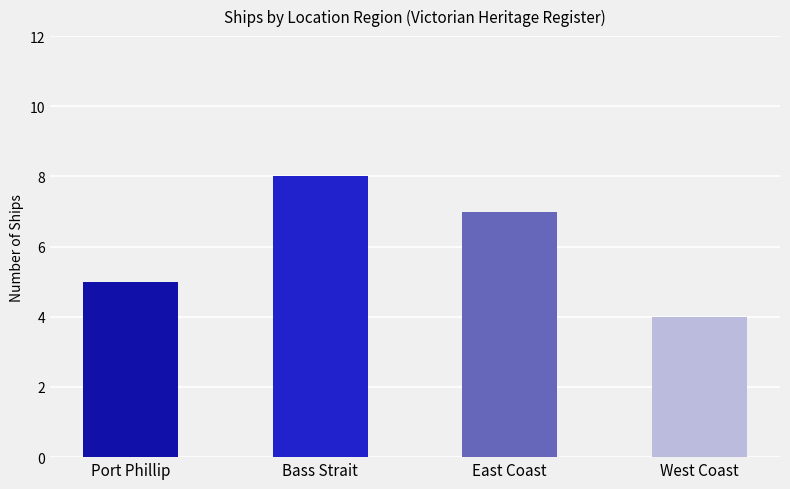

Are the bars grouped side by side (vs. stacked)?

No